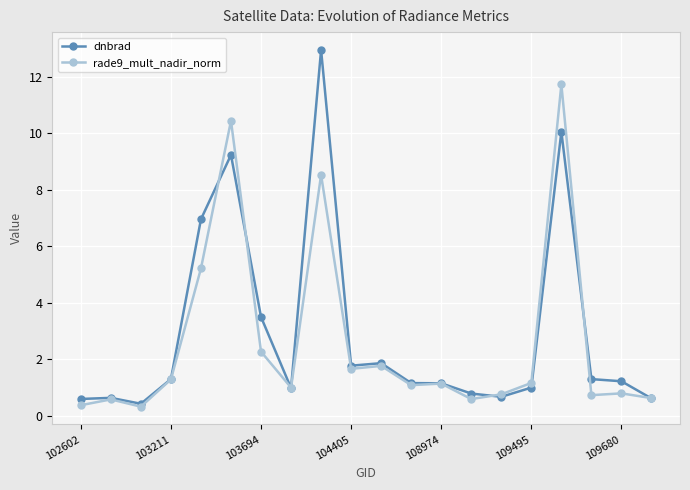

How many data points does each series have?

20